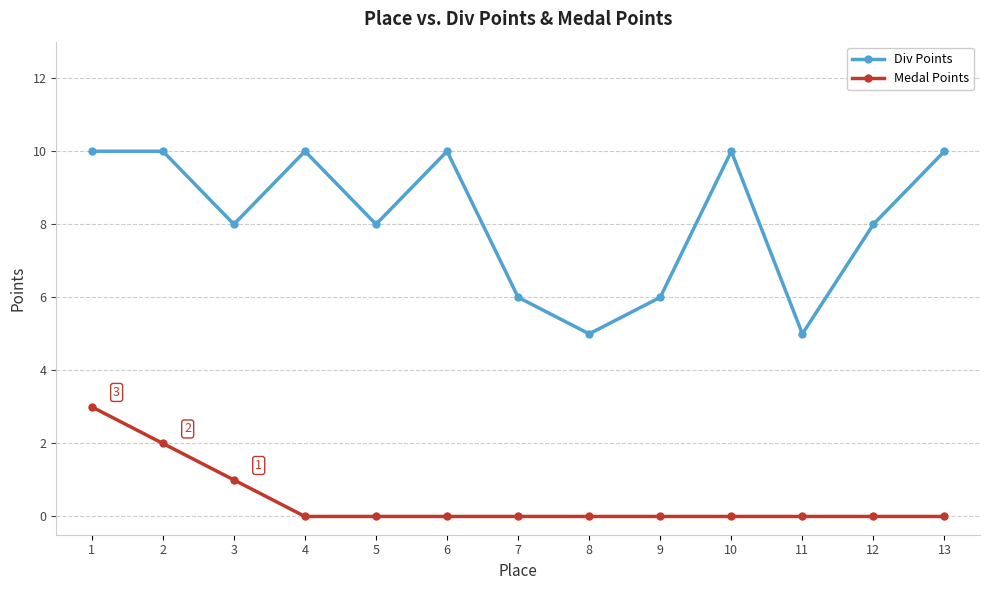

The Medal Points series shows 2 at 1. True or false?

False